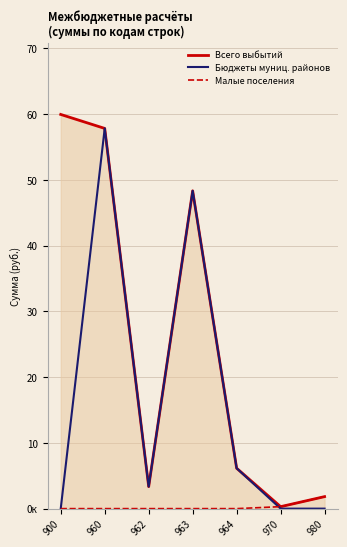

Rank the categories by Малые поселения value from lowest to highest.

900, 960, 962, 963, 964, 970, 980